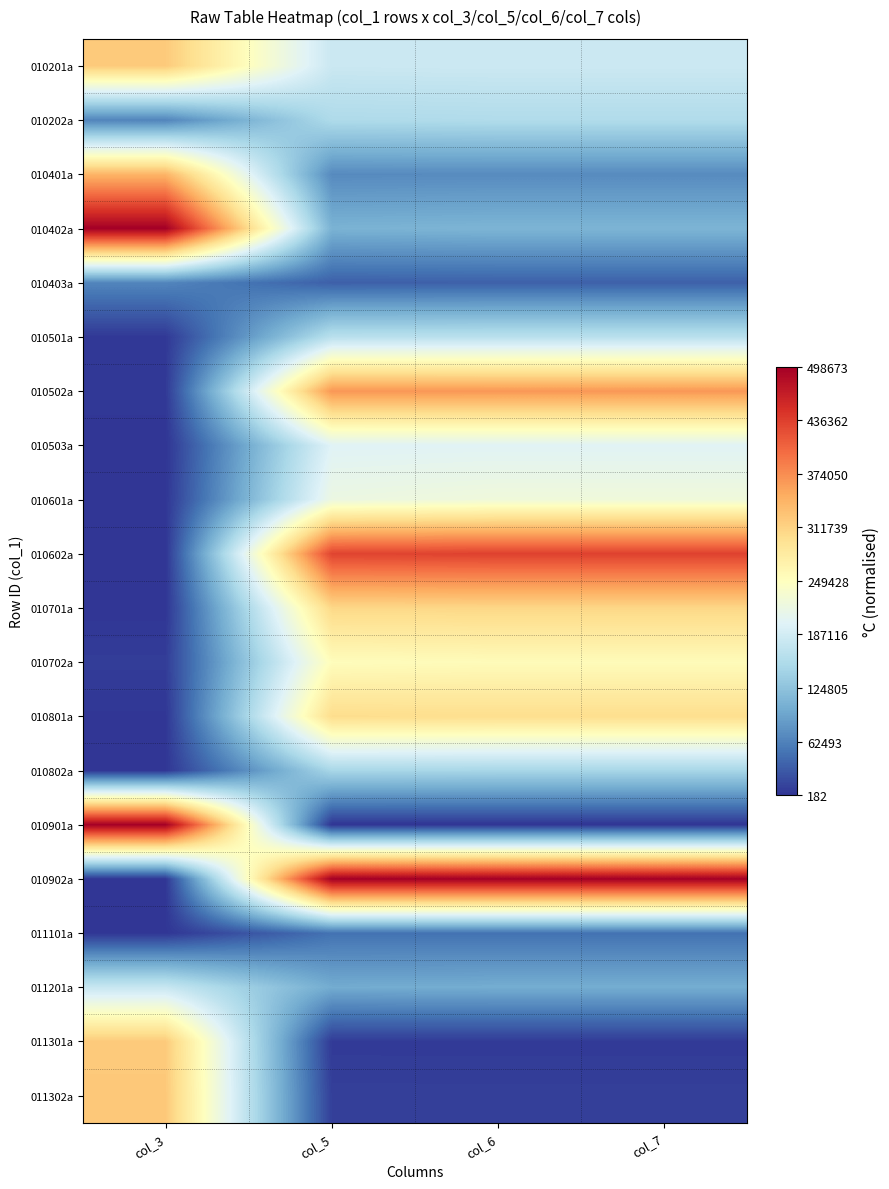

Reading left to right, extract all data points from this chart.

010201a: col_3=0.6	col_5=0.4	col_6=0.4	col_7=0.4
010202a: col_3=0.1	col_5=0.3	col_6=0.3	col_7=0.3
010401a: col_3=0.7	col_5=0.1	col_6=0.1	col_7=0.1
010402a: col_3=1.0	col_5=0.2	col_6=0.2	col_7=0.2
010403a: col_3=0.1	col_5=0.1	col_6=0.1	col_7=0.1
010501a: col_3=0.0	col_5=0.3	col_6=0.3	col_7=0.3
010502a: col_3=0.0	col_5=0.7	col_6=0.7	col_7=0.7
010503a: col_3=0.0	col_5=0.4	col_6=0.4	col_7=0.4
010601a: col_3=0.0	col_5=0.4	col_6=0.5	col_7=0.5
010602a: col_3=0.0	col_5=0.9	col_6=0.9	col_7=0.9
010701a: col_3=0.0	col_5=0.6	col_6=0.6	col_7=0.6
010702a: col_3=0.0	col_5=0.5	col_6=0.5	col_7=0.5
010801a: col_3=0.0	col_5=0.6	col_6=0.6	col_7=0.6
010802a: col_3=0.0	col_5=0.3	col_6=0.3	col_7=0.3
010901a: col_3=1.0	col_5=0.0	col_6=0.0	col_7=0.0
010902a: col_3=0.0	col_5=1.0	col_6=1.0	col_7=1.0
011101a: col_3=0.0	col_5=0.1	col_6=0.1	col_7=0.1
011201a: col_3=0.4	col_5=0.2	col_6=0.2	col_7=0.2
011301a: col_3=0.6	col_5=0.0	col_6=0.0	col_7=0.0
011302a: col_3=0.6	col_5=0.0	col_6=0.0	col_7=0.0